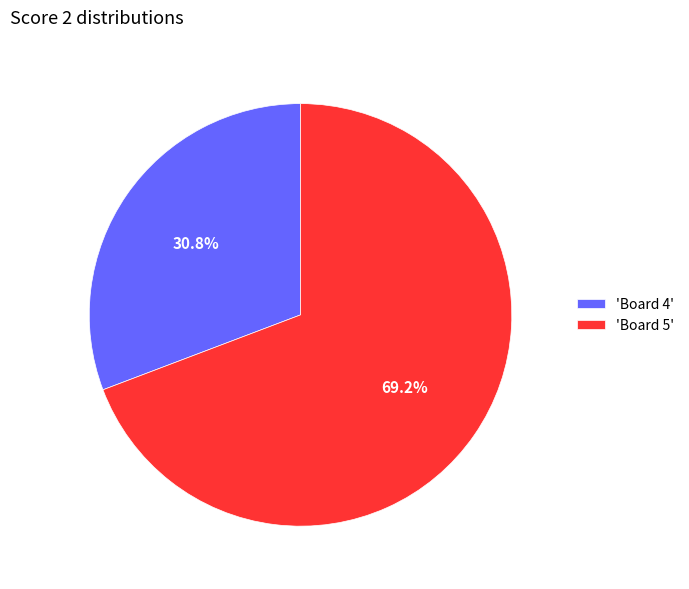

What percentage do 'Board 5' and 'Board 4' together represent?

100.0%